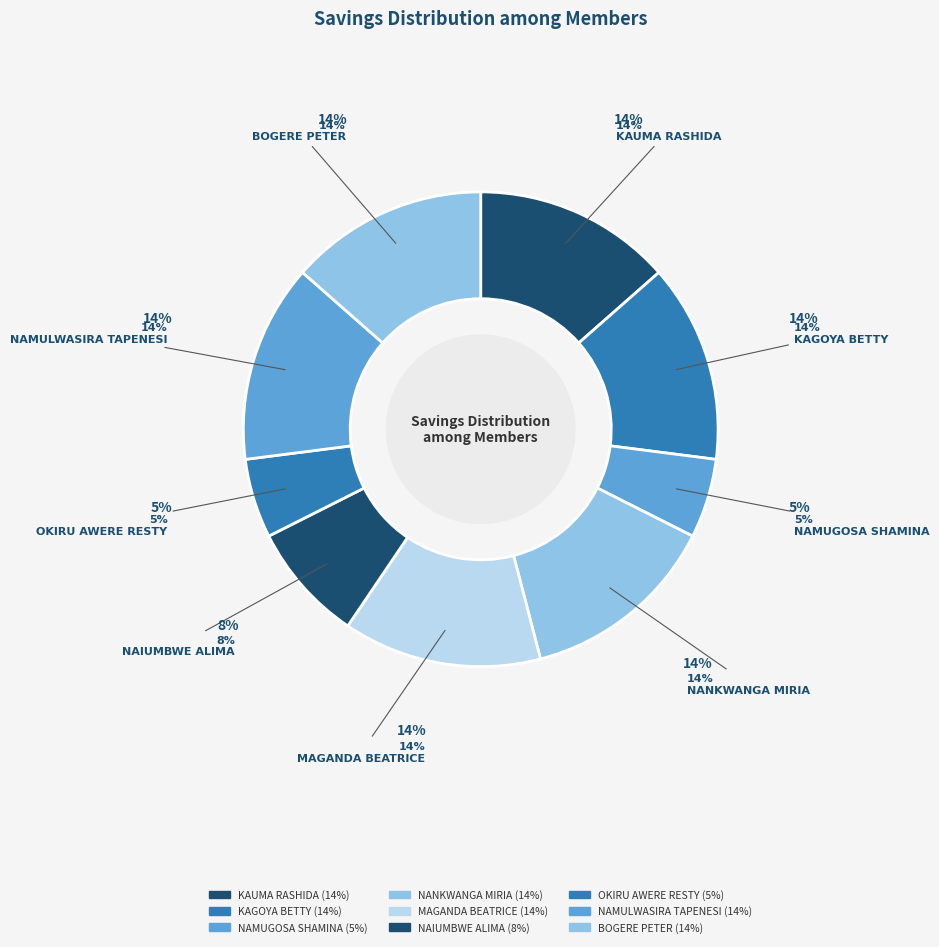

Which has a higher value, OKIRU AWERE RESTY or NAMULWASIRA TAPENESI?

NAMULWASIRA TAPENESI